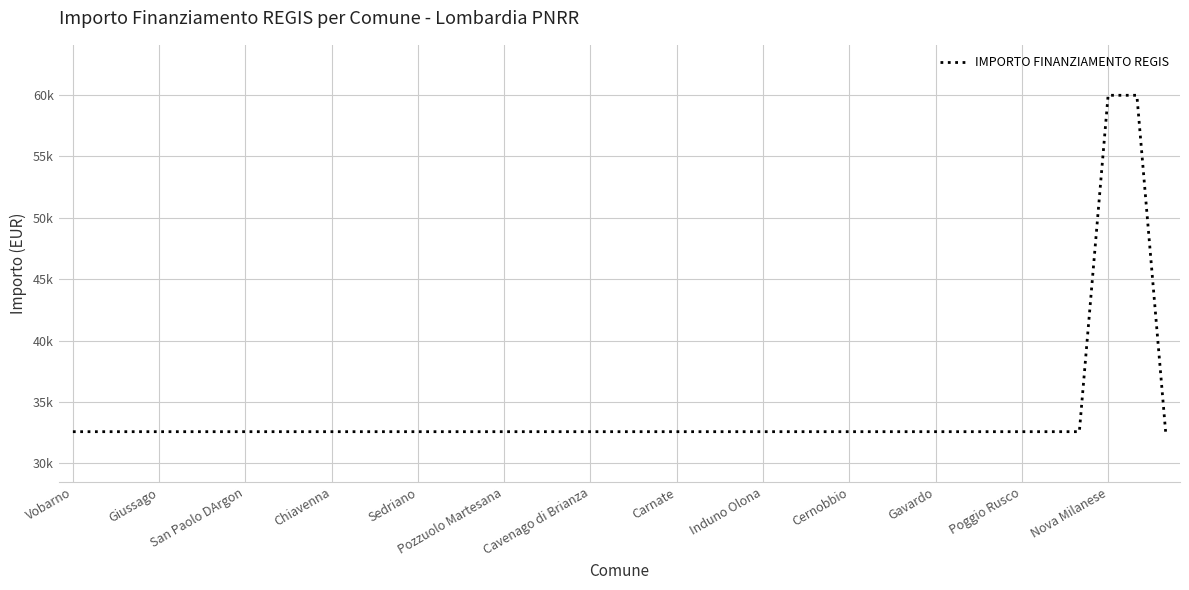

Which category has the lowest value across all series?

Vobarno